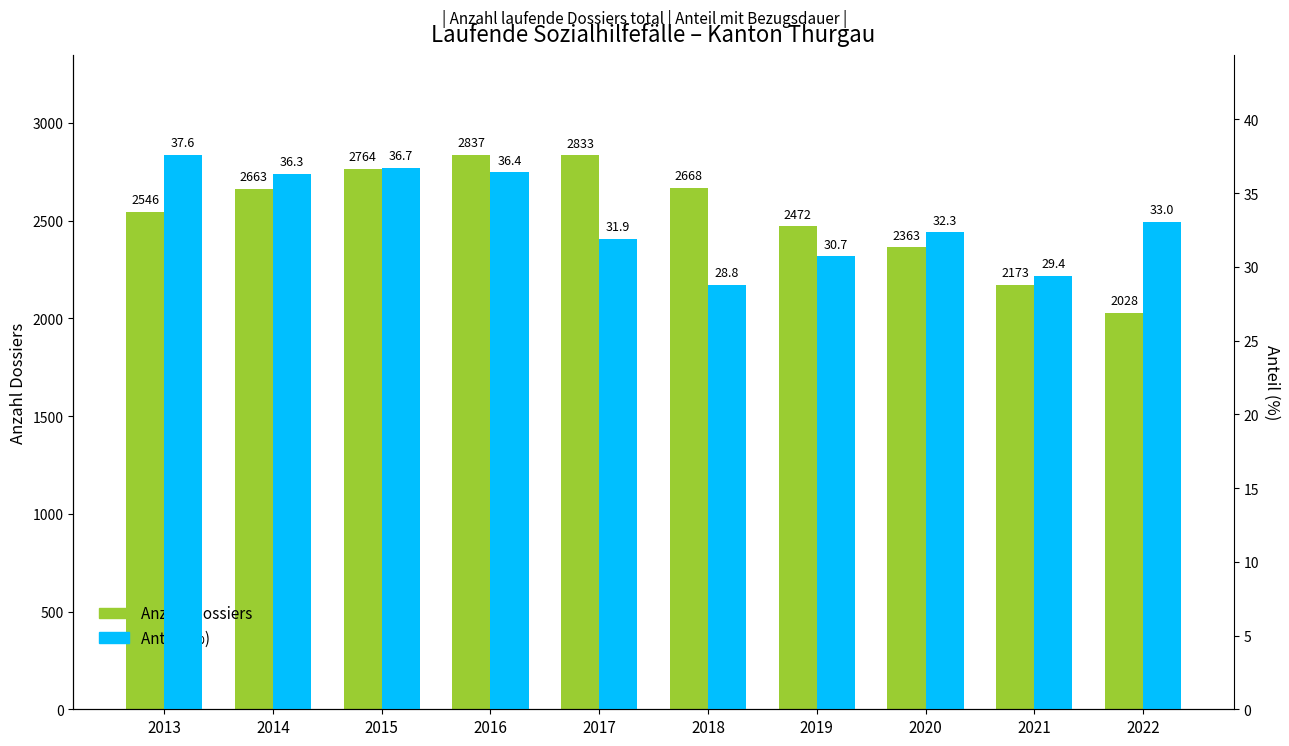

Which has a higher value, 2013 or 2020?

2013